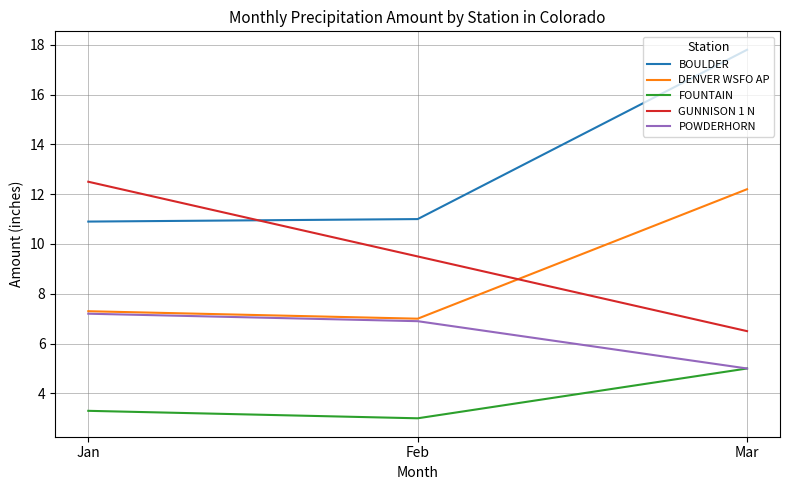

What is the lowest value of the BOULDER series?

10.9